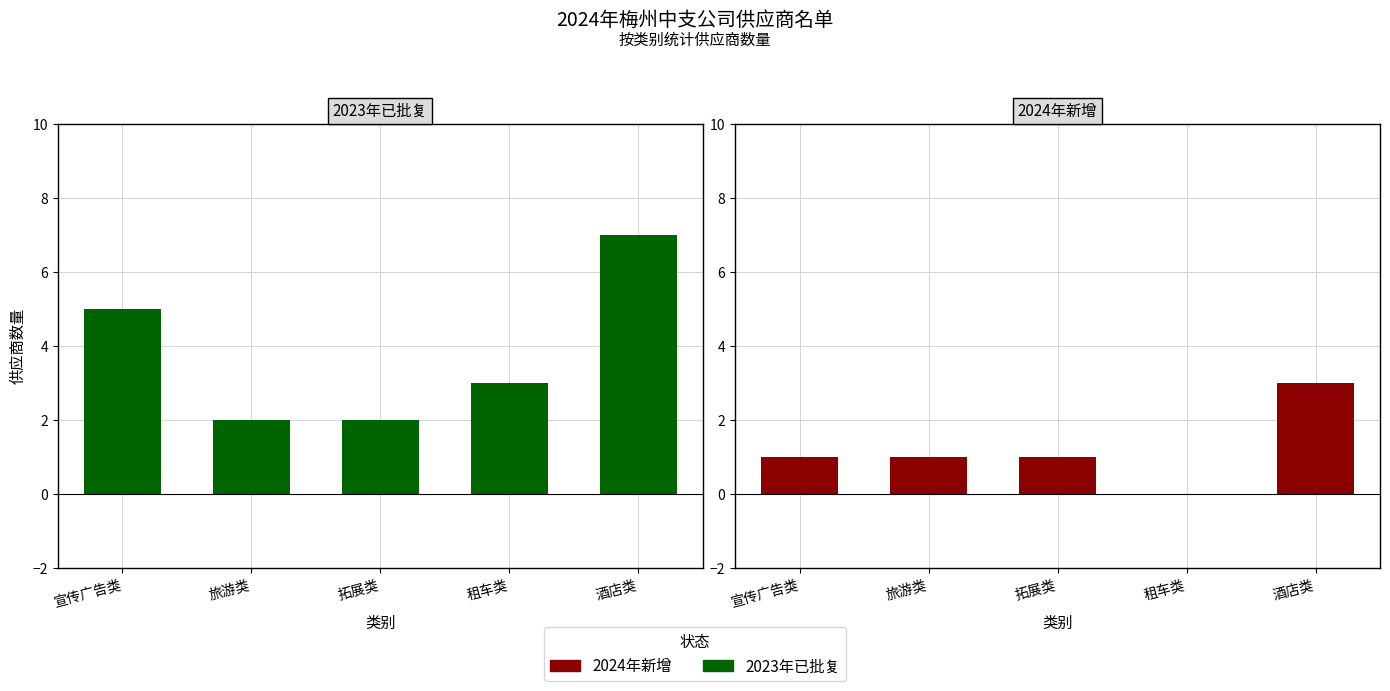

What is the sum of all 2024年新增 values?

6